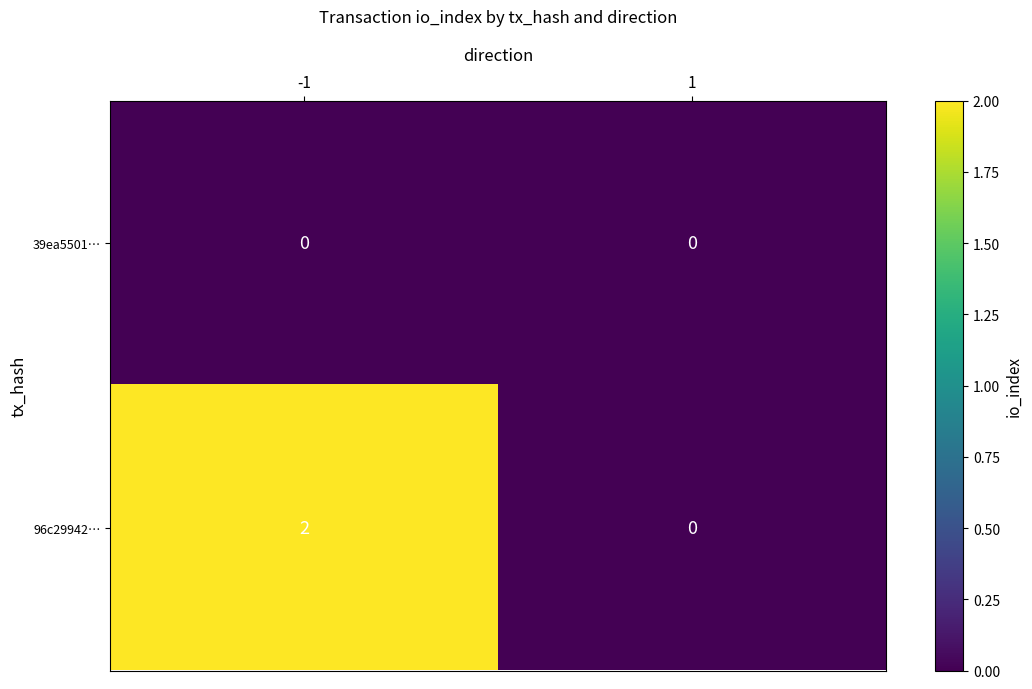

True or false: 39ea5501… has a value of 0 at 1.

True